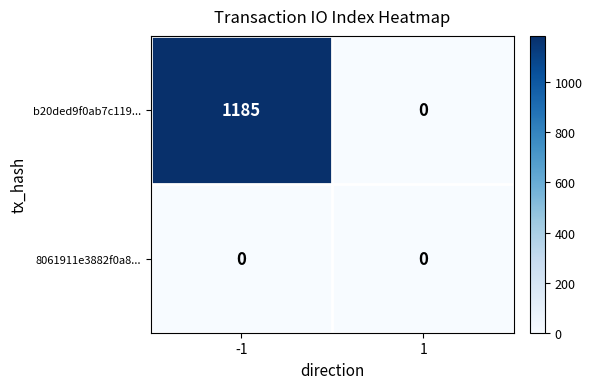

Which series has the largest range (max minus min)?

b20ded9f0ab7c119...